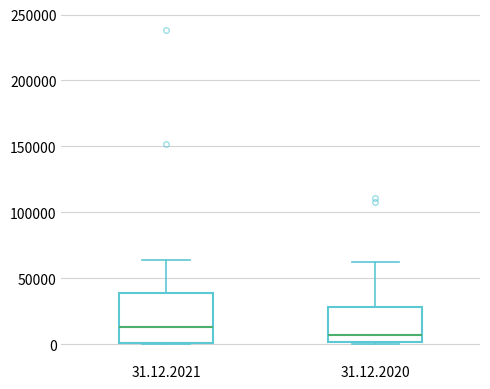

Which box has the lowest median line?

31.12.2020